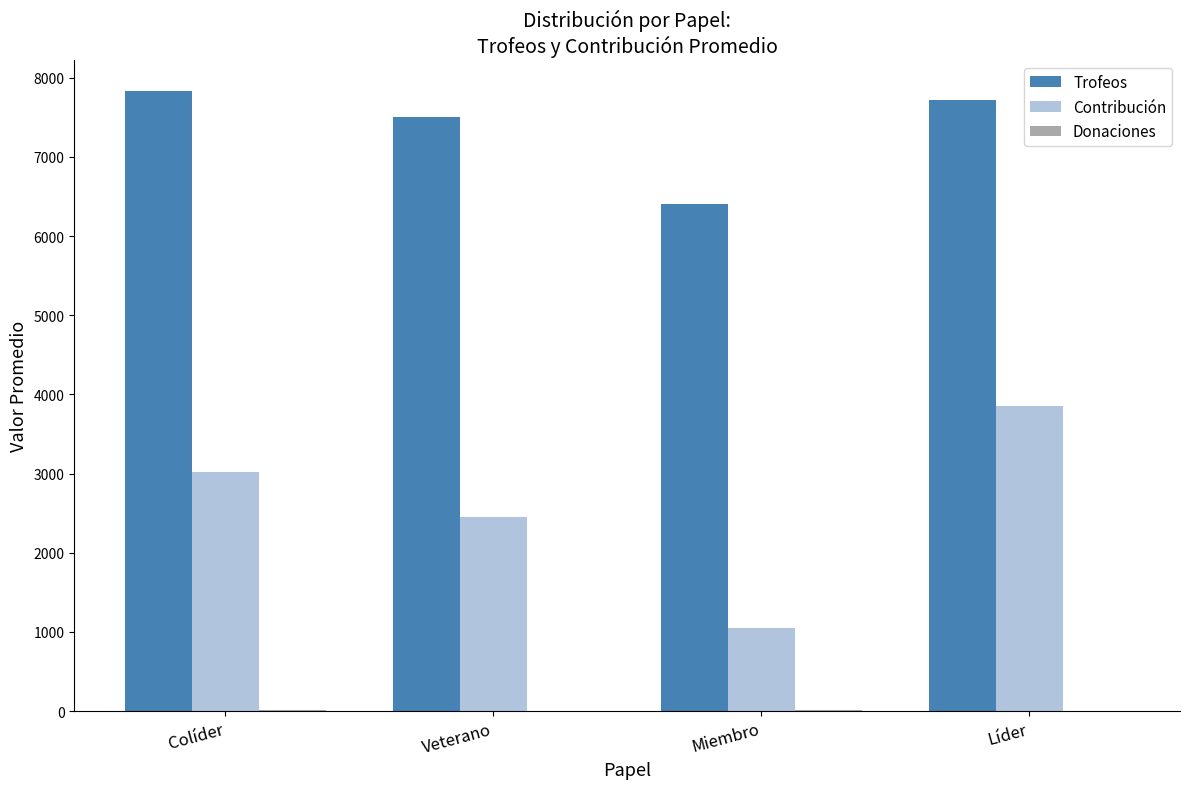

What is the highest value of the Contribución series?

3858.0